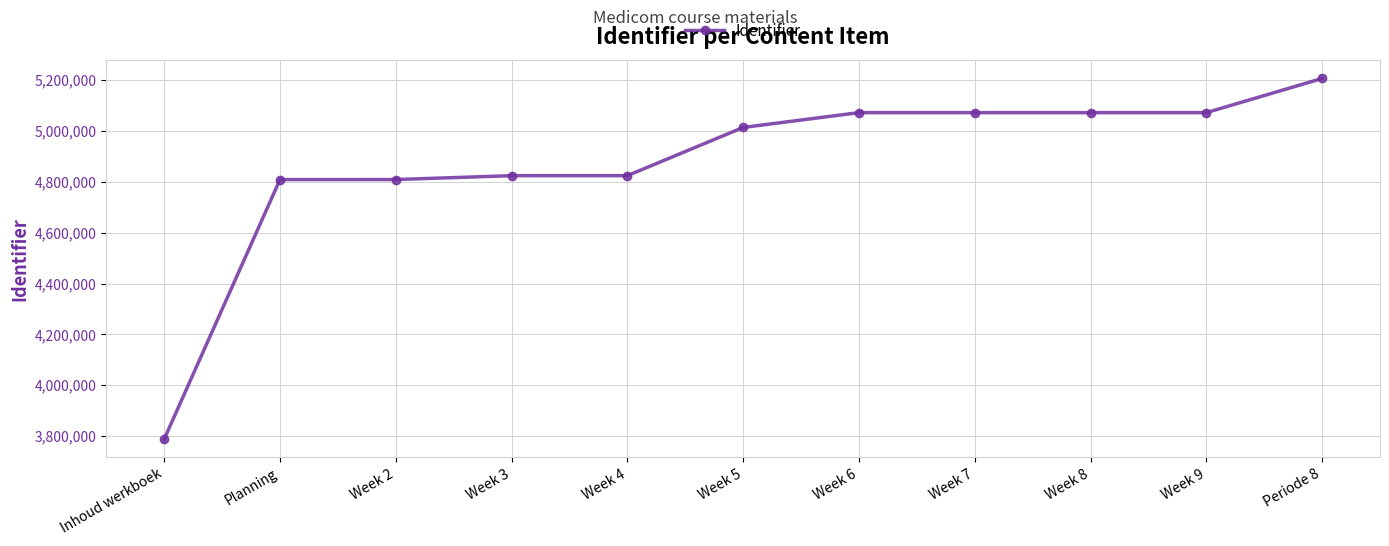

What is the sum of all values?

53568660